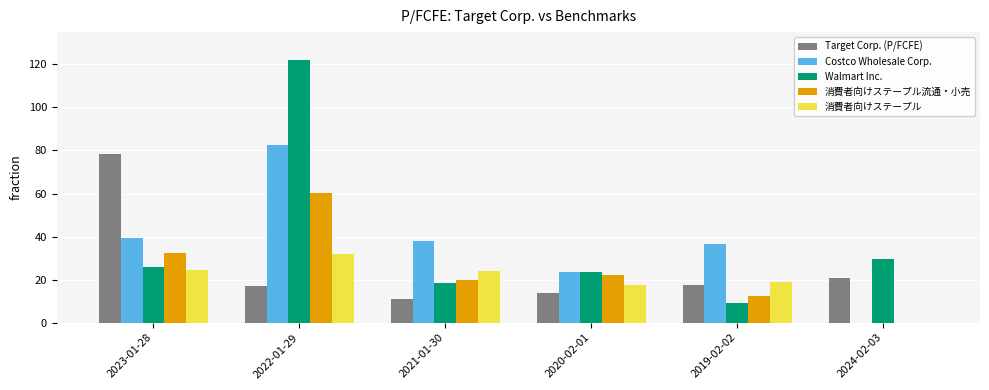

What is the highest value of the 消費者向けステープル流通・小売 series?

60.5